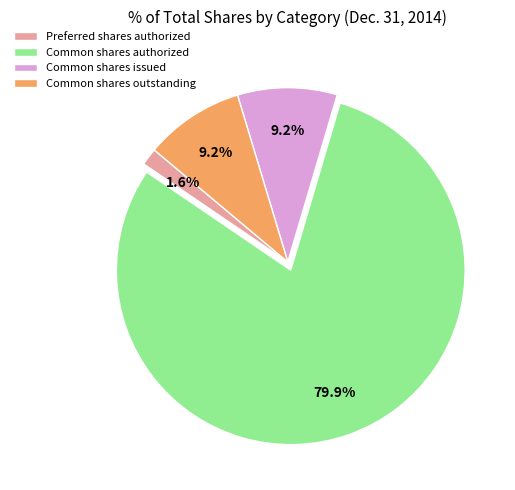

Which has a higher value, Common shares authorized or Common shares issued?

Common shares authorized